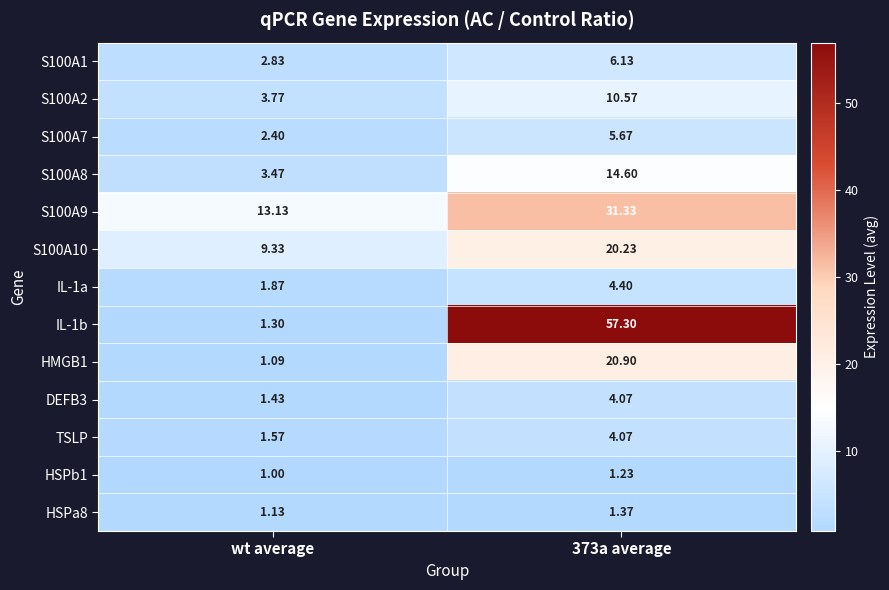

At which label is HMGB1 closest to 10?

wt average